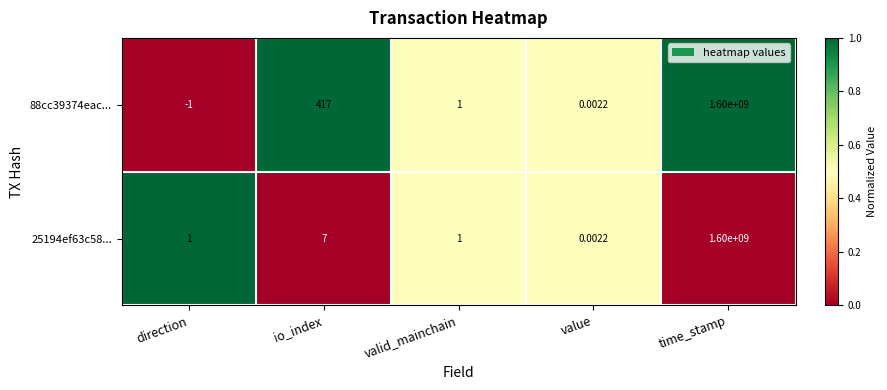

Is the value of 25194ef63c58... at direction greater than the value of 88cc39374eac... at value?

Yes